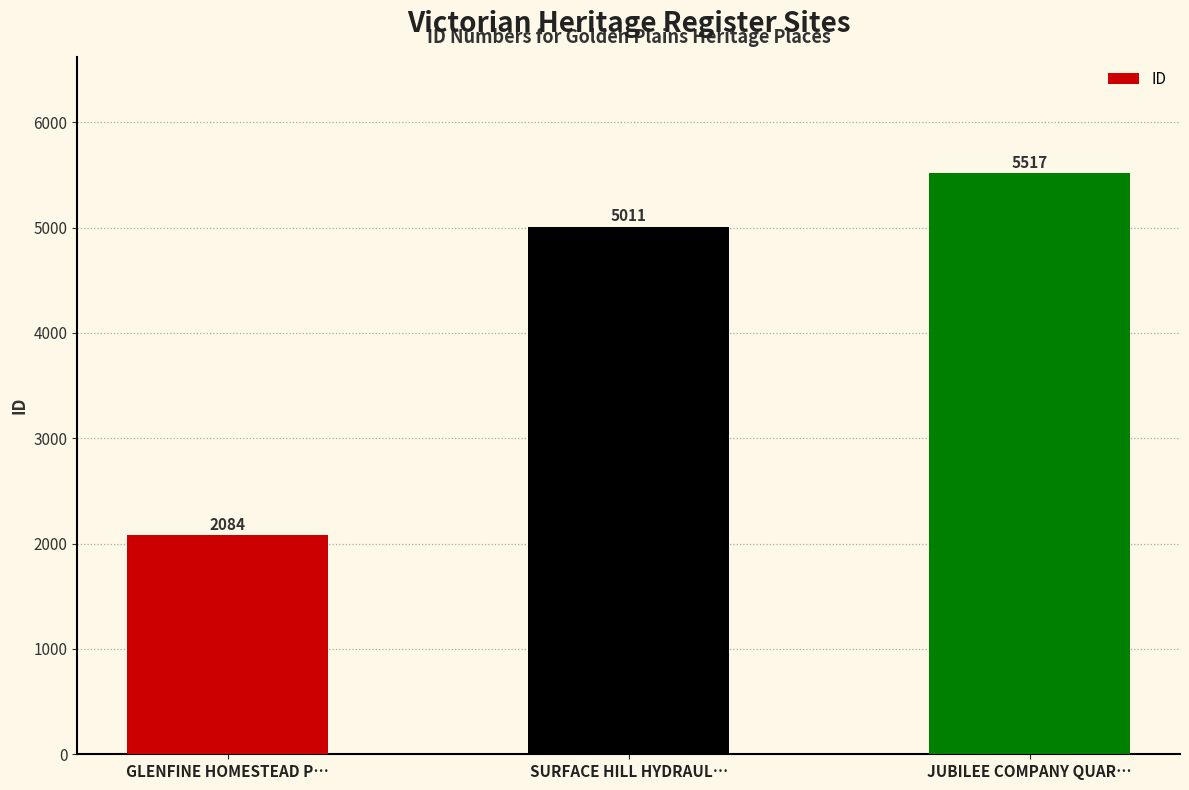

What is the ratio of the value at GLENFINE HOMESTEAD P… to the value at JUBILEE COMPANY QUAR…?

0.4